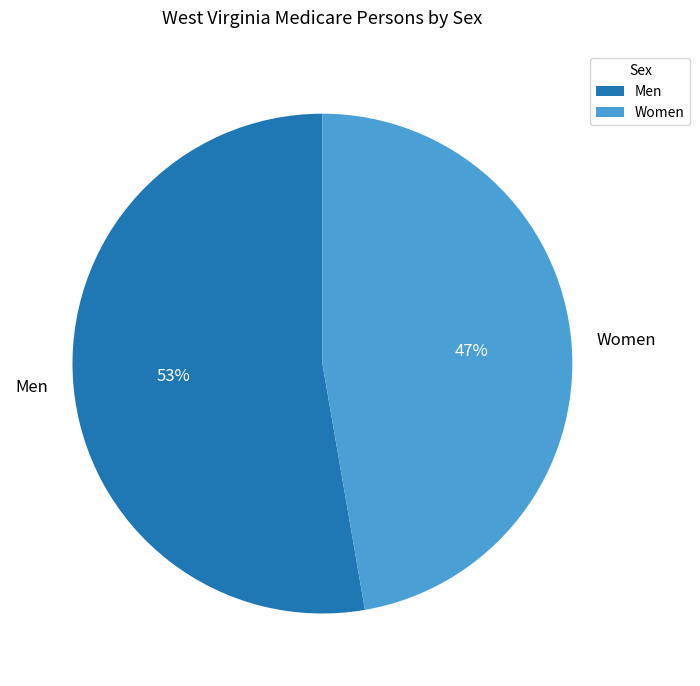

Count the number of slices in the pie.

2